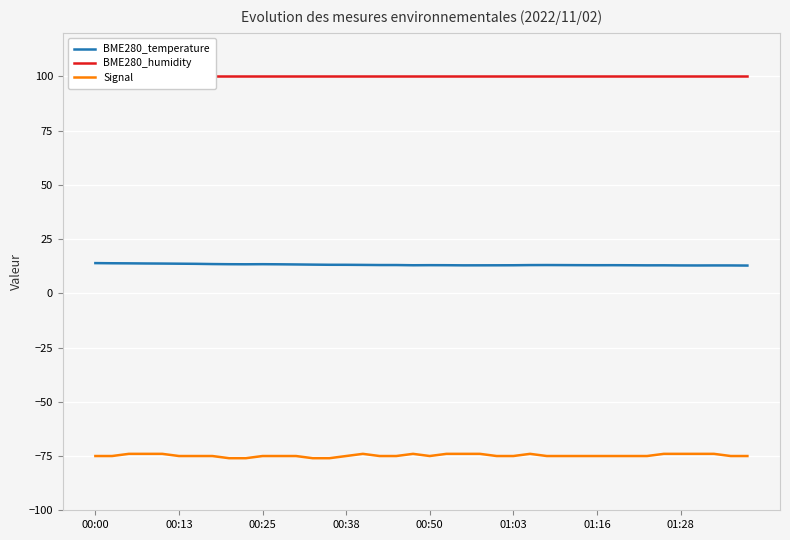

What is the maximum value shown in the chart?

100.0